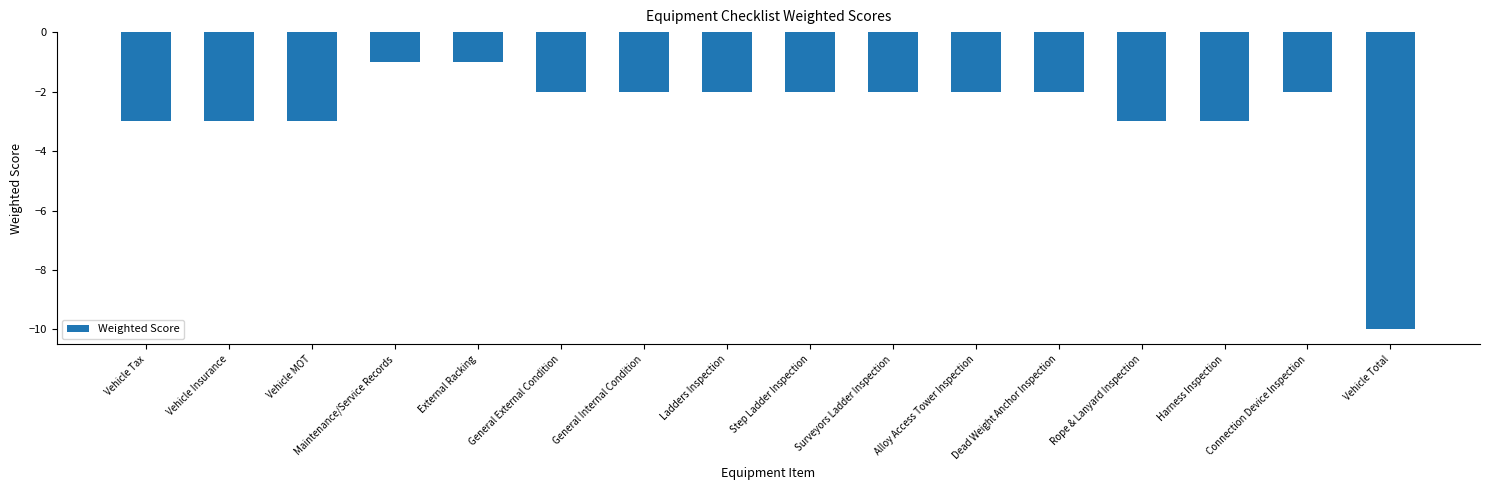

What is the change in value from Dead Weight Anchor Inspection to Vehicle Total?

-8